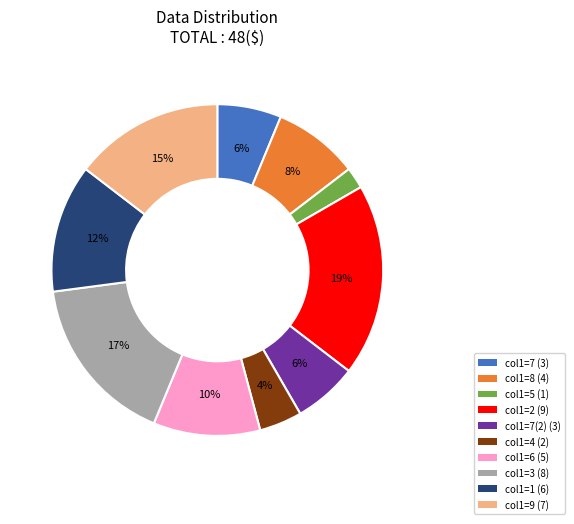

To the nearest percent, what is the difference between the largest and smallest slice percentages?

17%